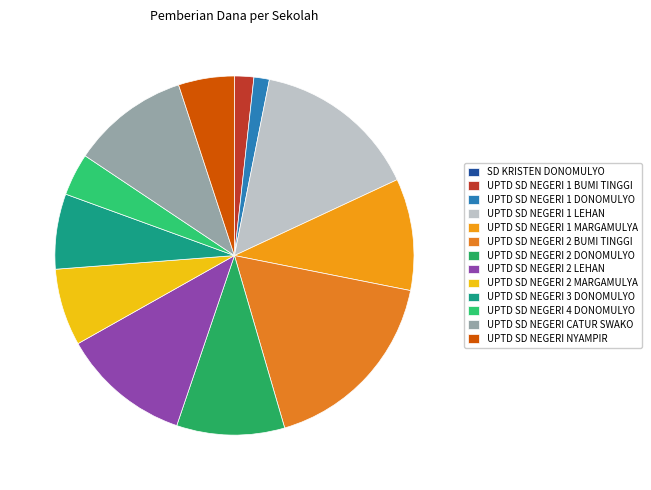

Does SD KRISTEN DONOMULYO represent more than half of the total?

No